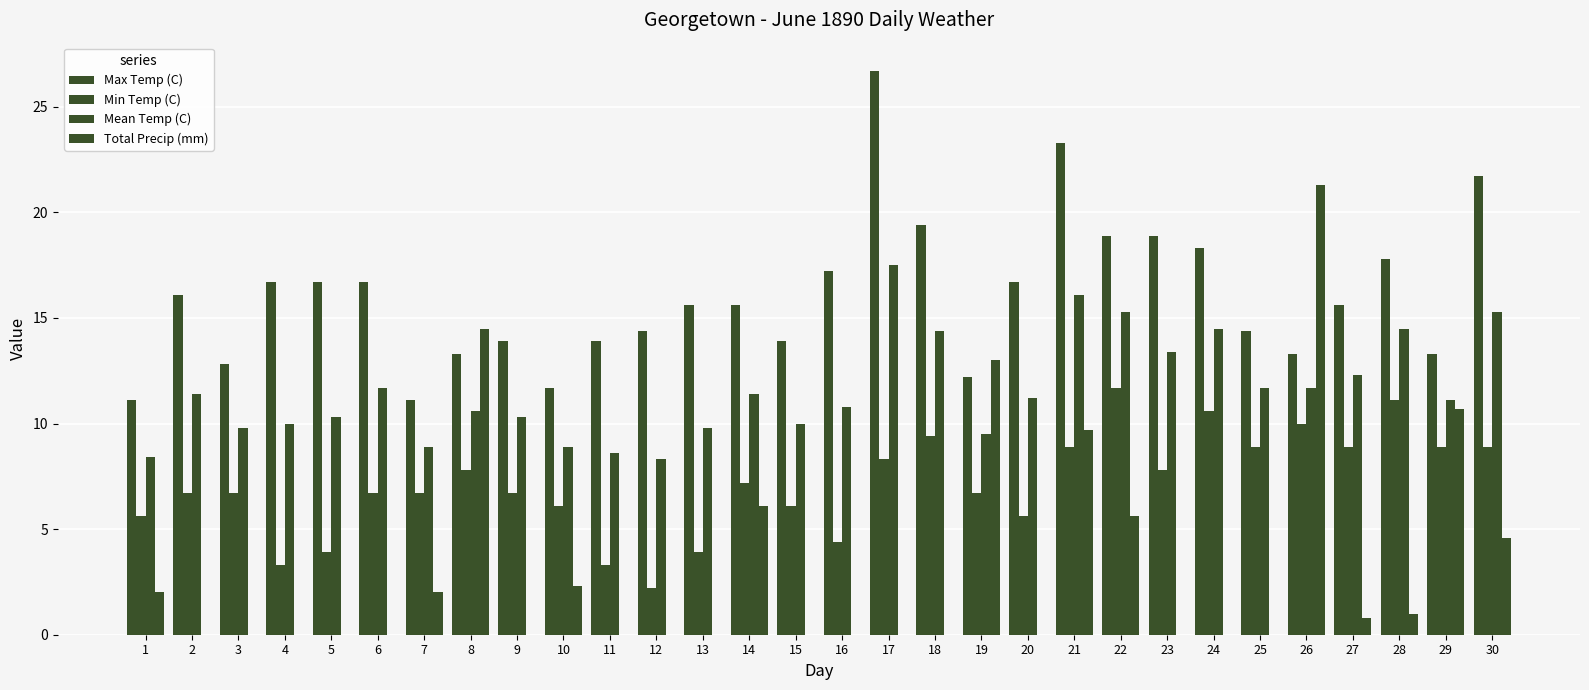

At how many categories does at least one series exceed 17?

10